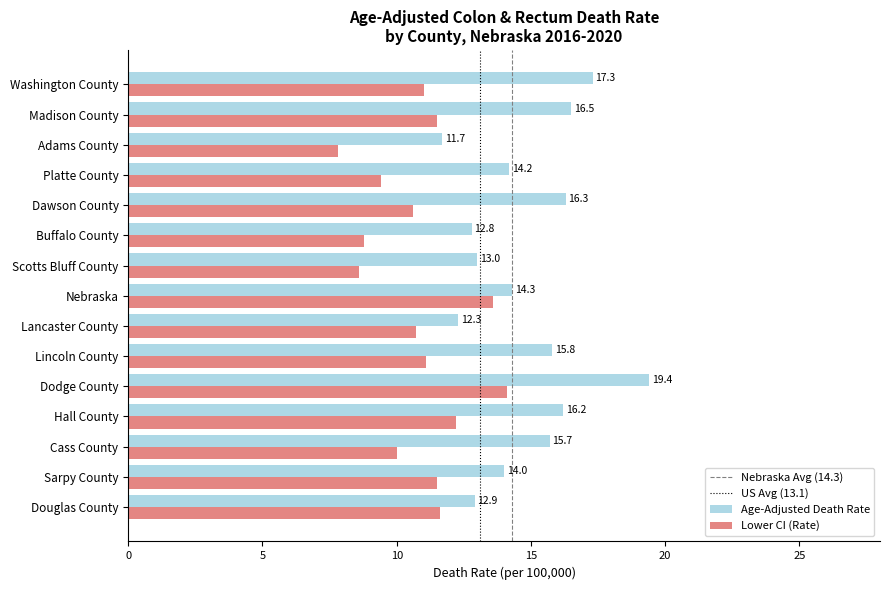

Between Lancaster County and Dawson County, which series saw the biggest shift?

Age-Adjusted Death Rate